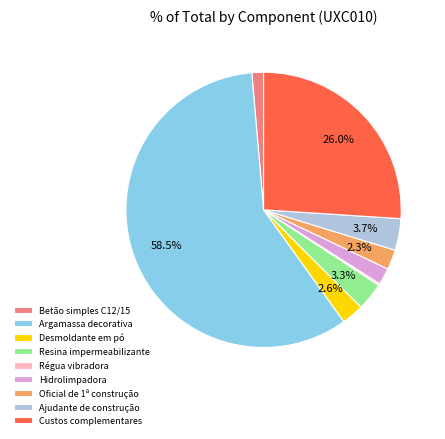

Which has a higher value, Ajudante de construção or Betão simples C12/15?

Ajudante de construção